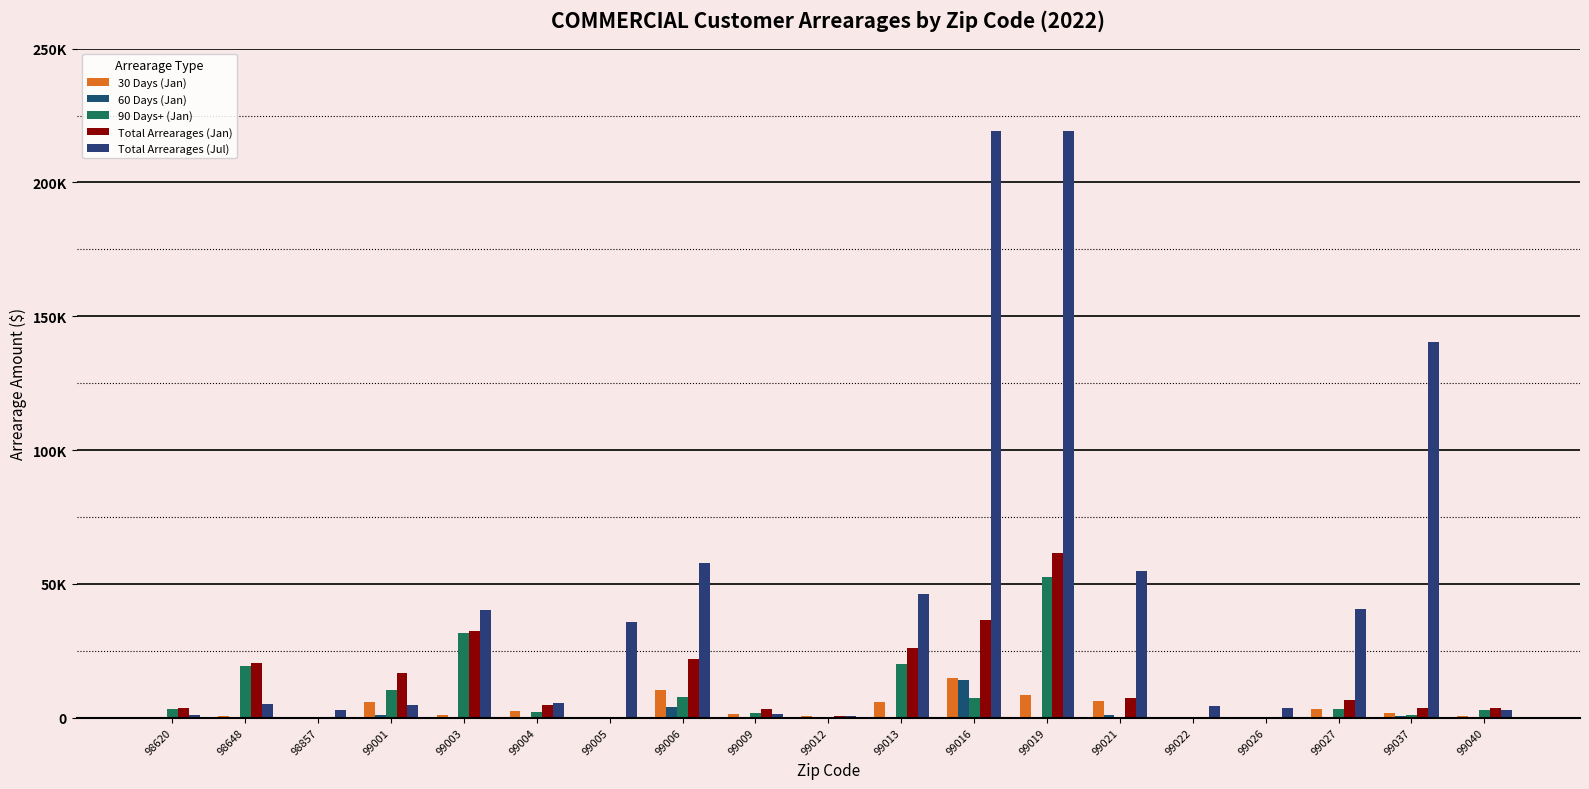

Are the bars horizontal?

No